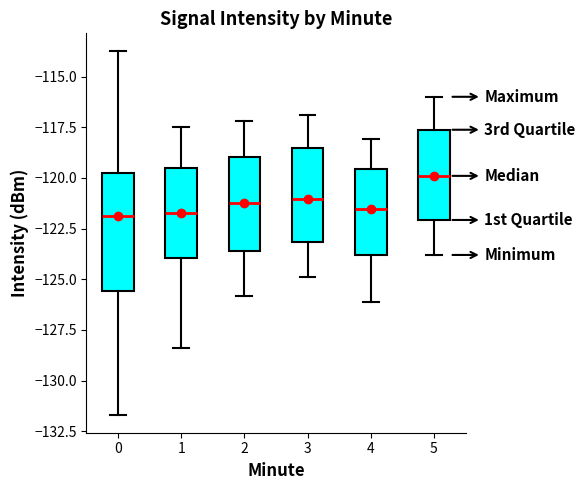

Reading left to right, read every box against the y-axis: the position of its median line, the range the box covers, and the ends of its whiskers. The values are not printed on the chart, so give them approximately, as read against the axis.

0: median -122.0, box -125.5 to -119.5, whiskers -131.5 to -114.0
1: median -121.5, box -124.0 to -119.5, whiskers -128.5 to -117.5
2: median -121.0, box -123.5 to -119.0, whiskers -126.0 to -117.0
3: median -121.0, box -123.0 to -118.5, whiskers -125.0 to -117.0
4: median -121.5, box -124.0 to -119.5, whiskers -126.0 to -118.0
5: median -120.0, box -122.0 to -117.5, whiskers -124.0 to -116.0